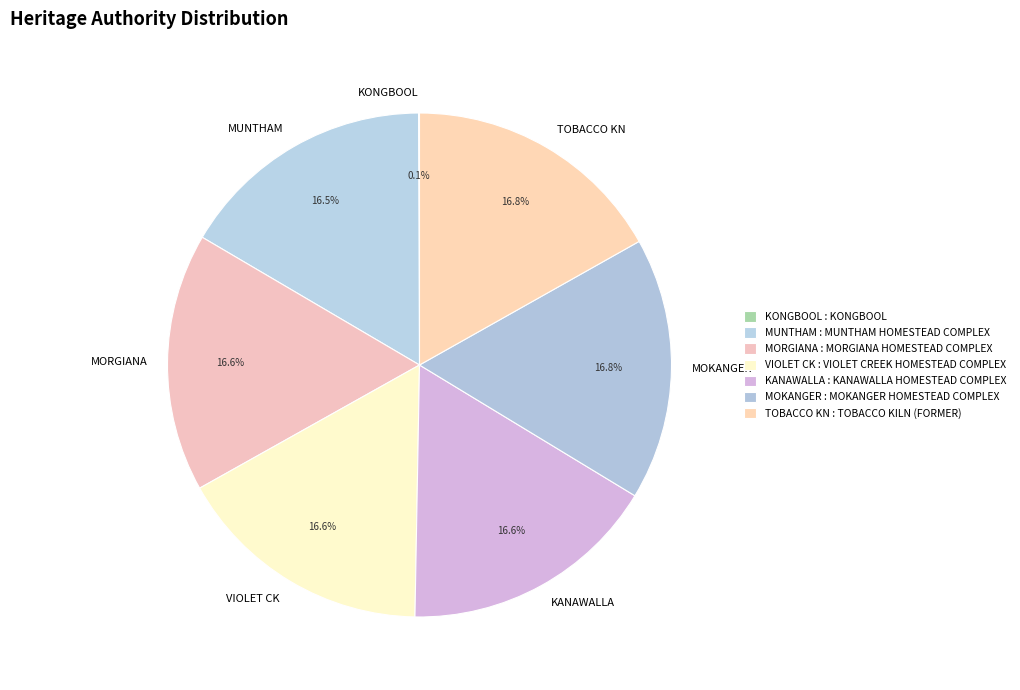

What percentage is NOT represented by VIOLET CK?

83.4%